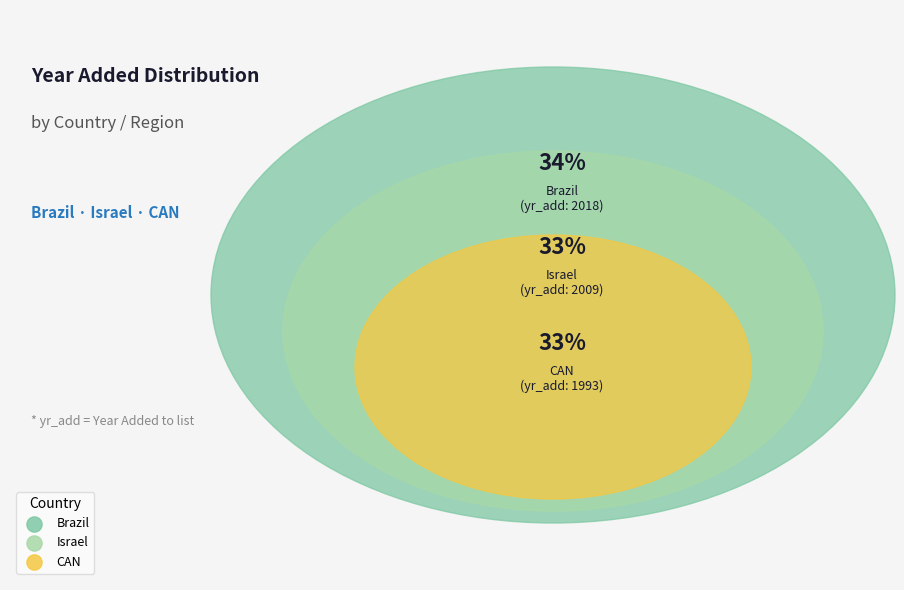

To the nearest percent, what percentage of the pie is Israel?

33%